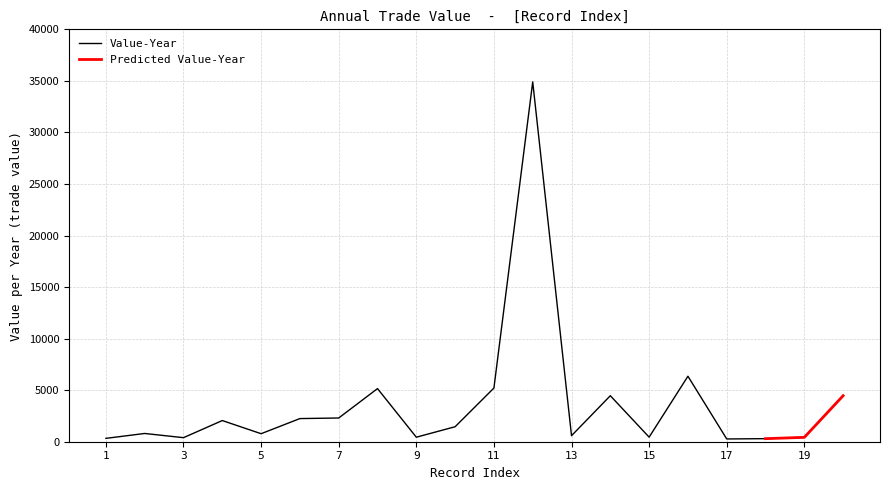

Count the number of values greater than 1454.

9